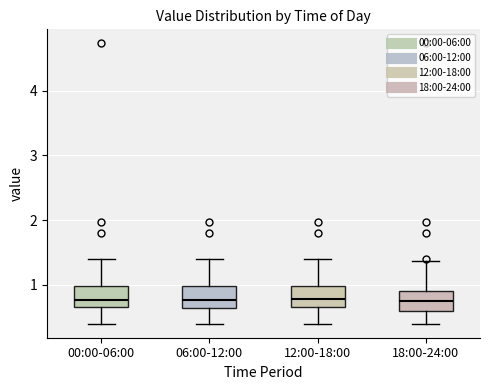

Reading left to right, read every box against the y-axis: the position of its median line, the range the box covers, and the ends of its whiskers. The values are not printed on the chart, so give them approximately, as read against the axis.

00:00-06:00: median 0.8, box 0.7 to 1.0, whiskers 0.4 to 1.4
06:00-12:00: median 0.8, box 0.6 to 1.0, whiskers 0.4 to 1.4
12:00-18:00: median 0.8, box 0.7 to 1.0, whiskers 0.4 to 1.4
18:00-24:00: median 0.8, box 0.6 to 0.9, whiskers 0.4 to 1.4